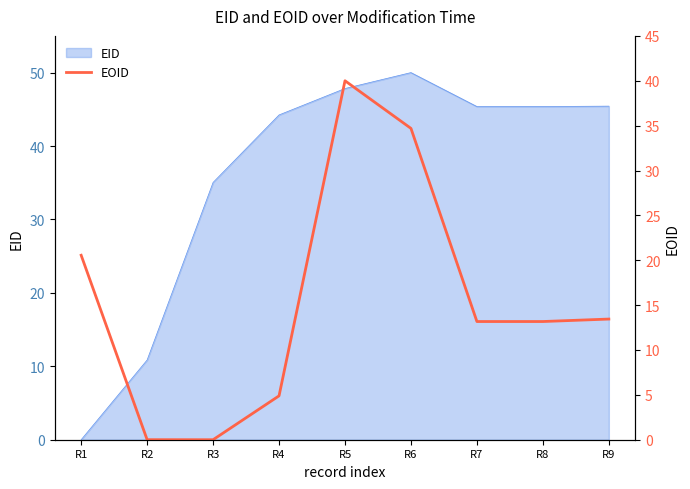

True or false: the data shows 45.9 at R6.

False